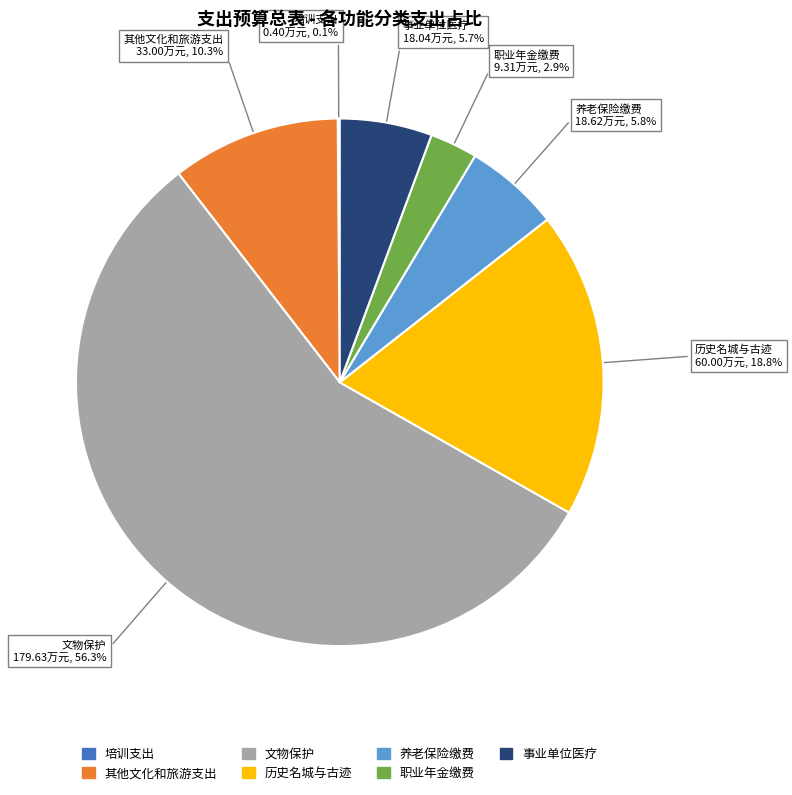

Is there a majority slice in this chart?

Yes